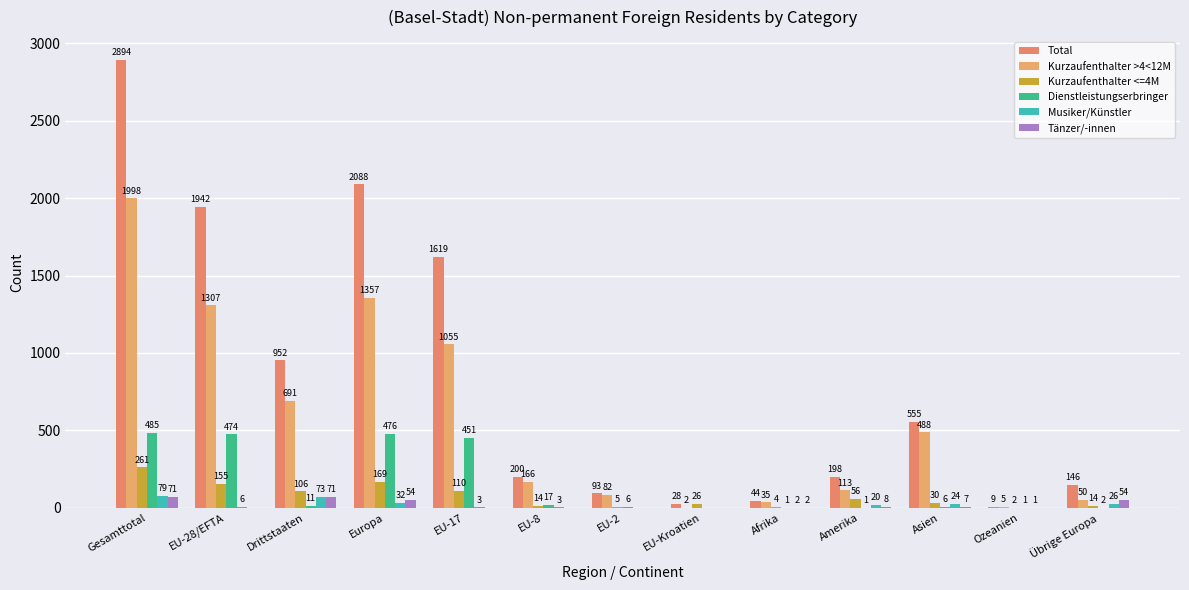

Rank the categories by Total value from lowest to highest.

Ozeanien, EU-Kroatien, Afrika, EU-2, Übrige Europa, Amerika, EU-8, Asien, Drittstaaten, EU-17, EU-28/EFTA, Europa, Gesamttotal